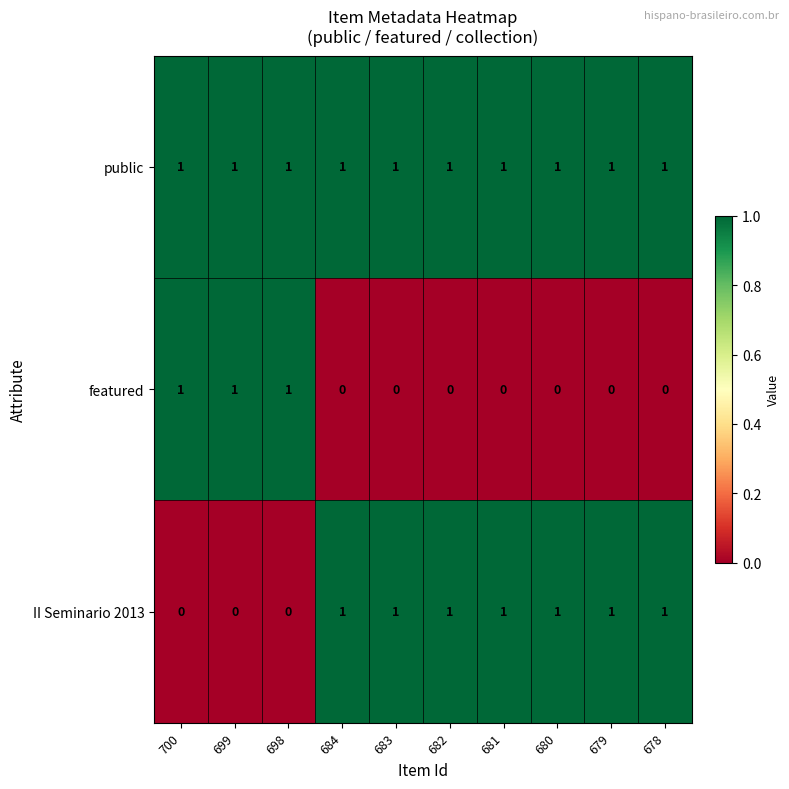

The value of public at 682 is 1. True or false?

True